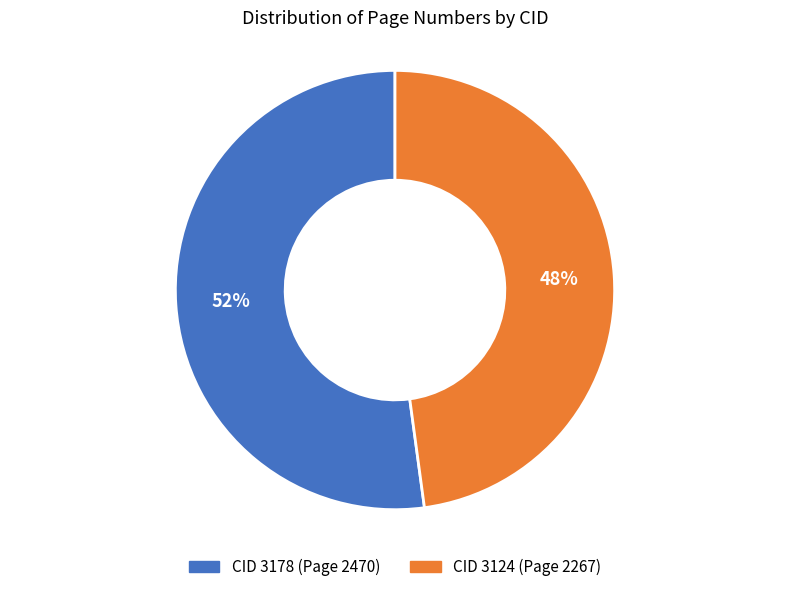

Is there a majority slice in this chart?

Yes